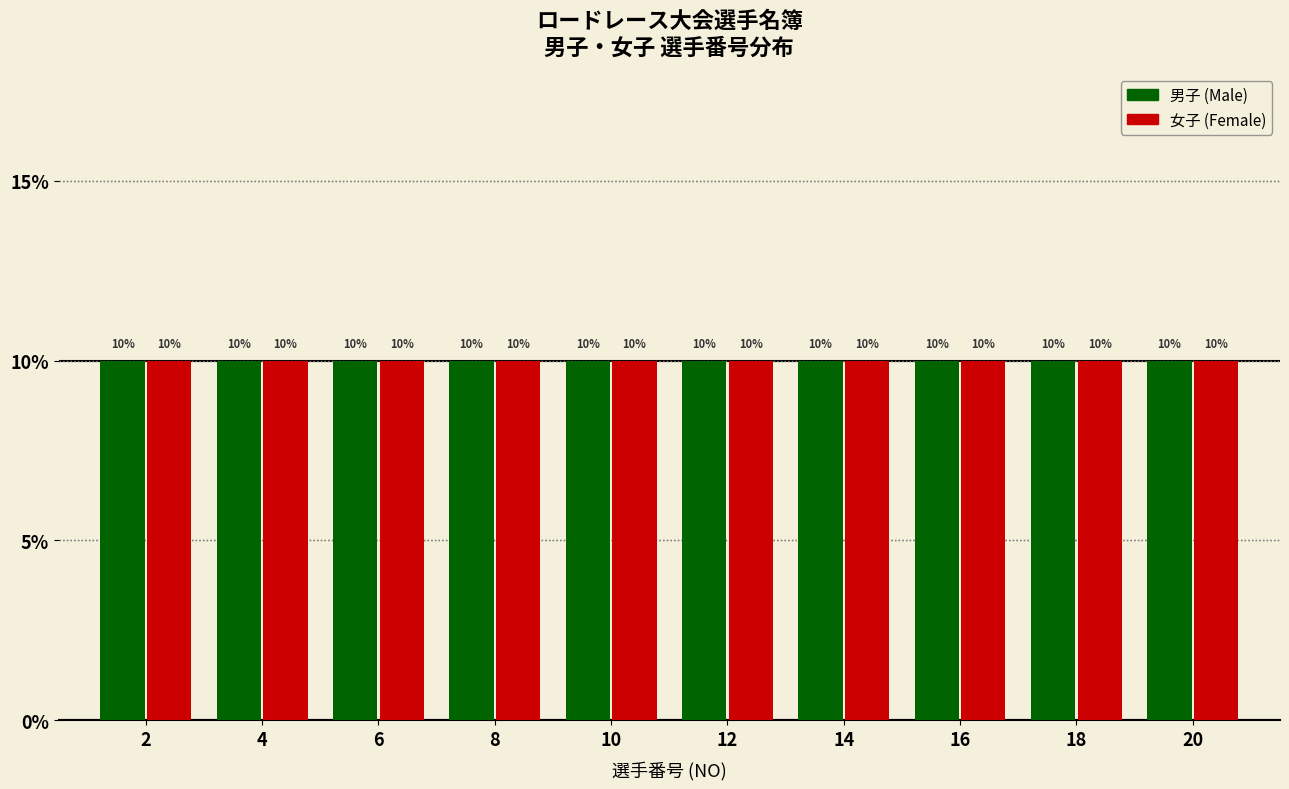

Reading left to right, list every range on the x-axis with the height of the bar of each series over it.

1 to 3: 男子 (Male)=10	女子 (Female)=10
3 to 5: 男子 (Male)=10	女子 (Female)=10
5 to 7: 男子 (Male)=10	女子 (Female)=10
7 to 9: 男子 (Male)=10	女子 (Female)=10
9 to 11: 男子 (Male)=10	女子 (Female)=10
11 to 13: 男子 (Male)=10	女子 (Female)=10
13 to 15: 男子 (Male)=10	女子 (Female)=10
15 to 17: 男子 (Male)=10	女子 (Female)=10
17 to 19: 男子 (Male)=10	女子 (Female)=10
19 to 21: 男子 (Male)=10	女子 (Female)=10